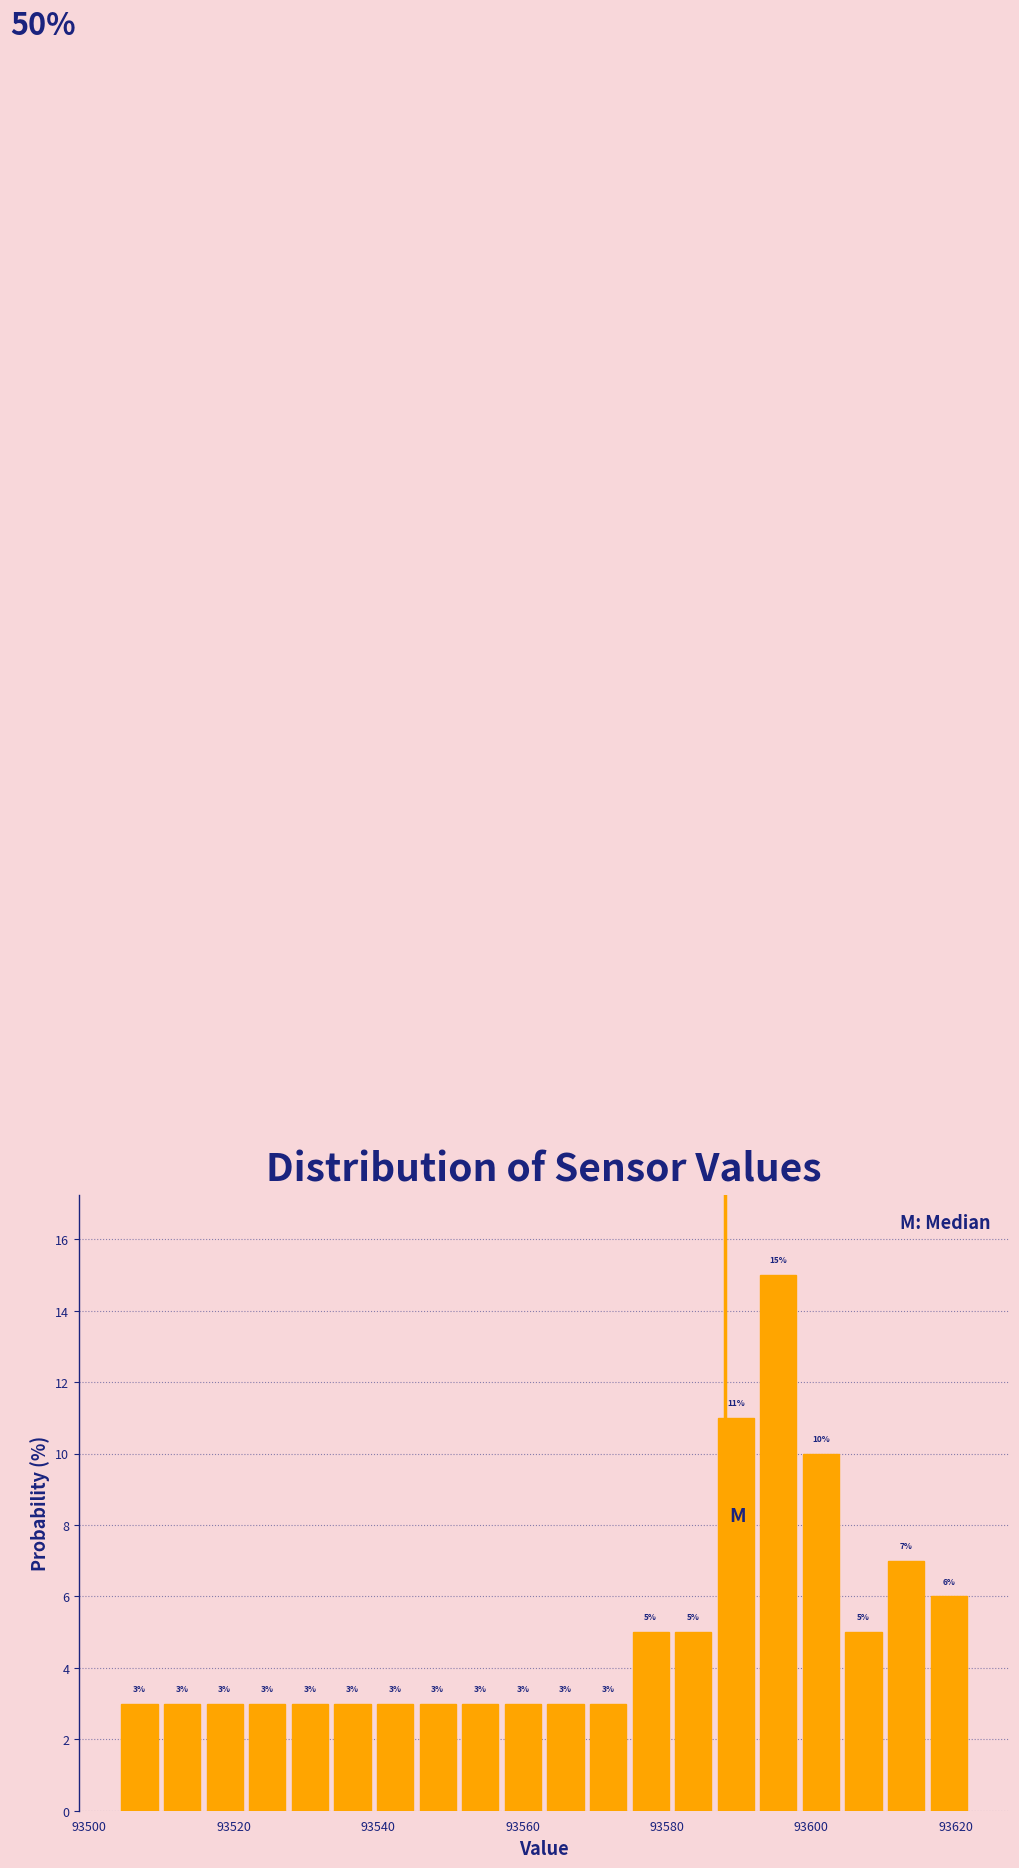

Around what value on the x-axis is the tallest bar? Give the approximate position of its centre, as read against the axis.

93596